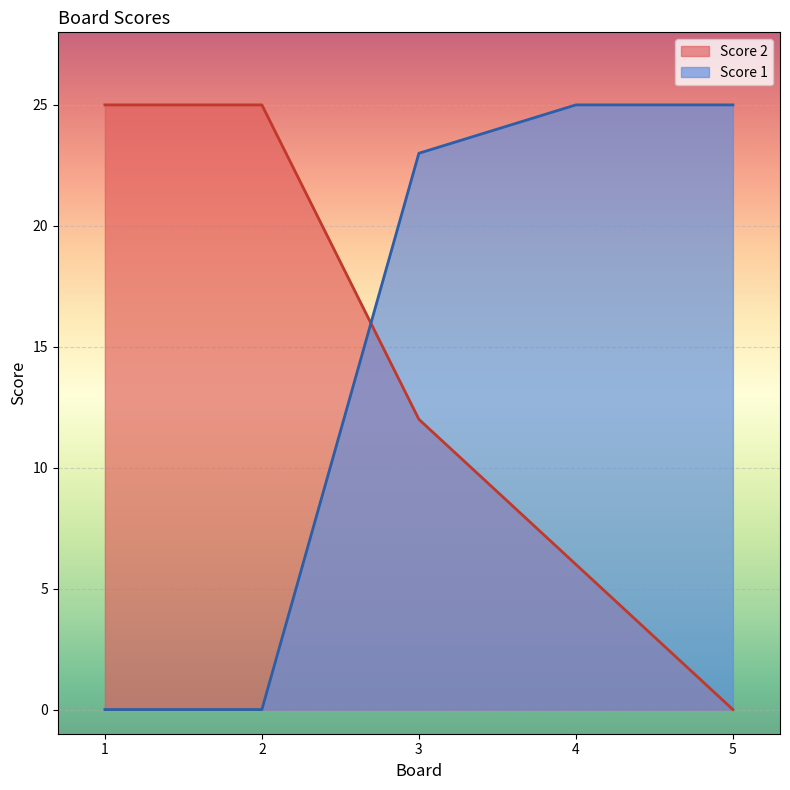

What is the maximum value for Score 2?

25